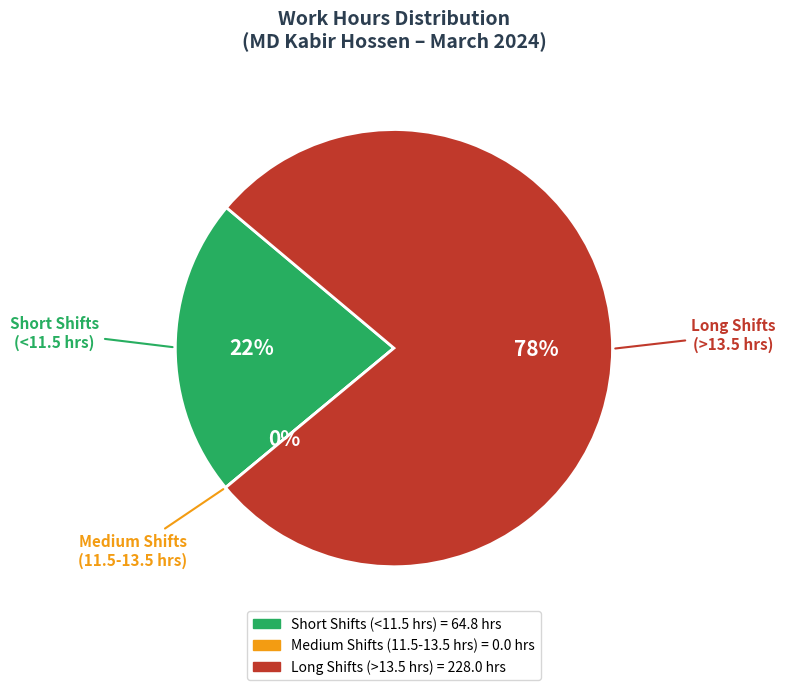

What portion of the pie excludes Day 21?

95.1%